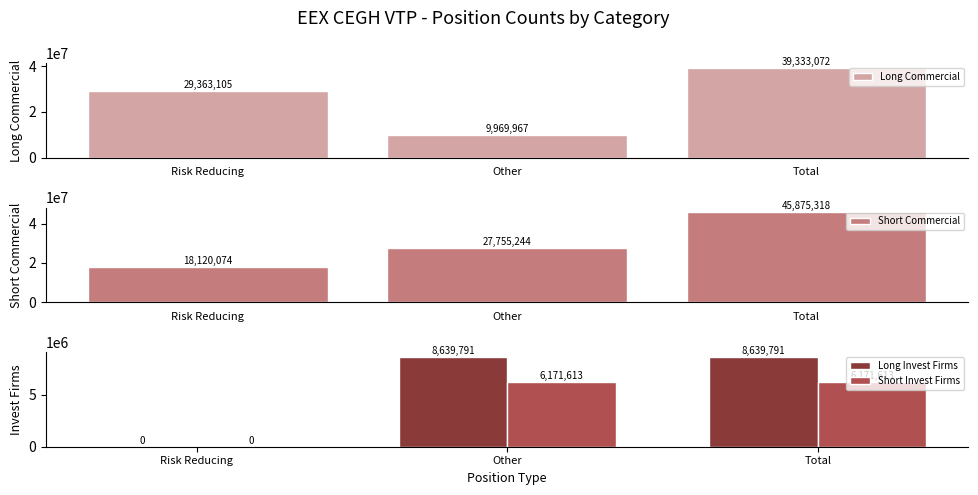

At Other, list the series in order from largest to smallest.

Short Commercial, Long Commercial, Long Invest Firms, Short Invest Firms